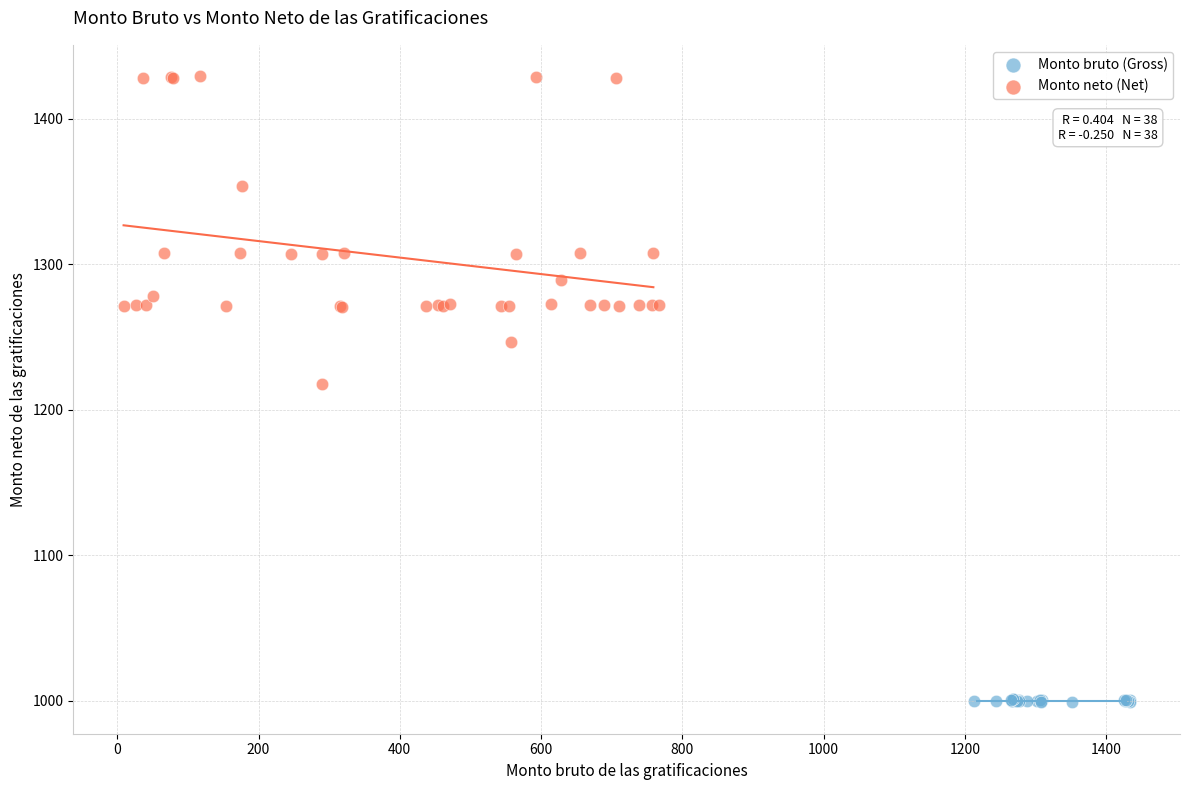

Which series reaches the minimum Y coordinate?

Monto bruto (Gross)